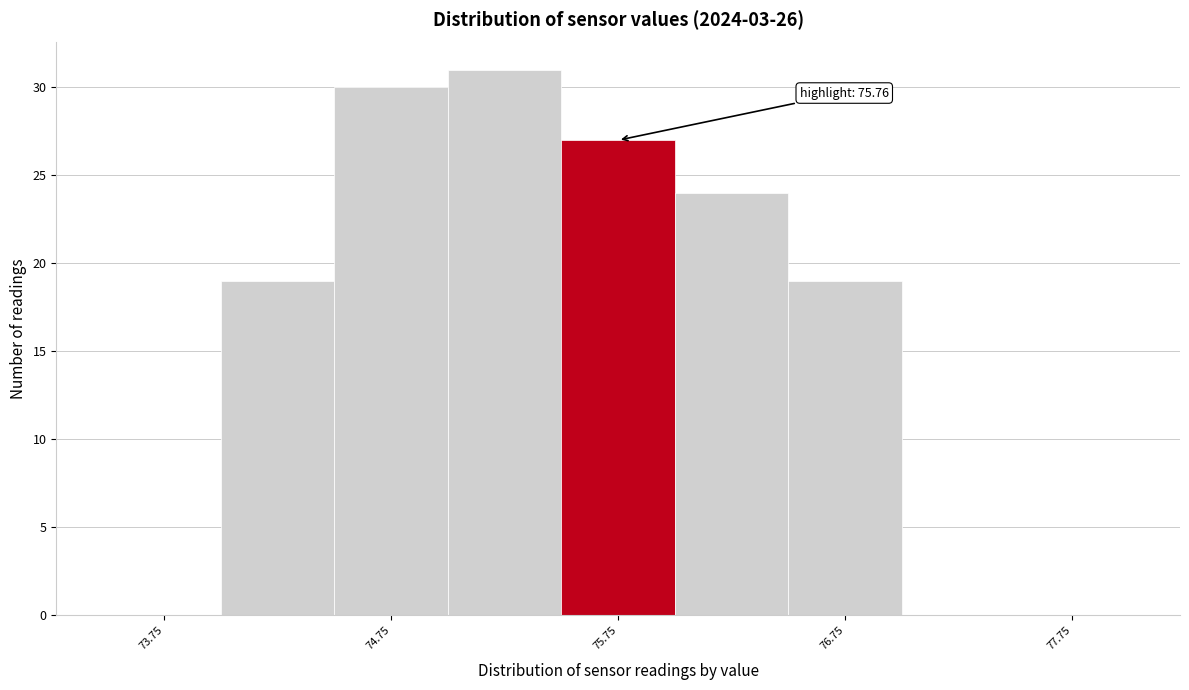

Which range on the x-axis has the tallest bar?

75.0 to 75.5